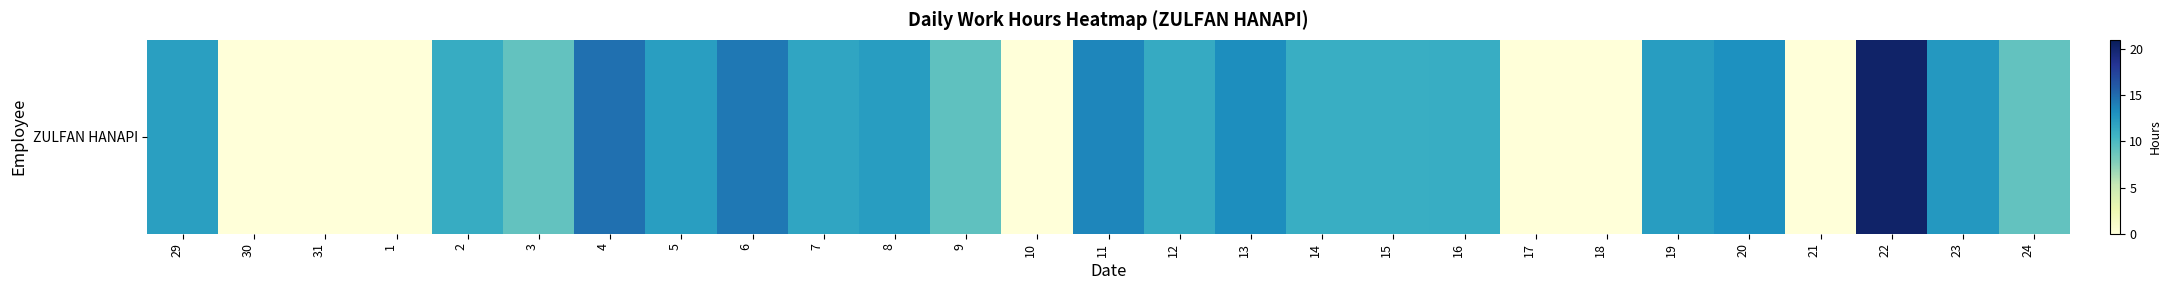

The value at 11 is 6.1. True or false?

False